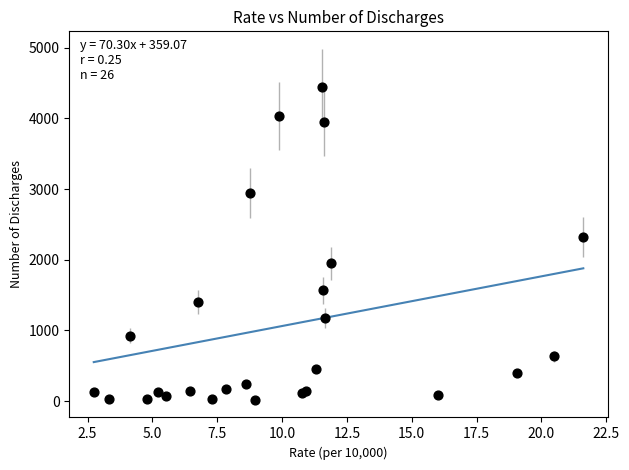

What Y value in the scatter plot is closest to 2234?

2324